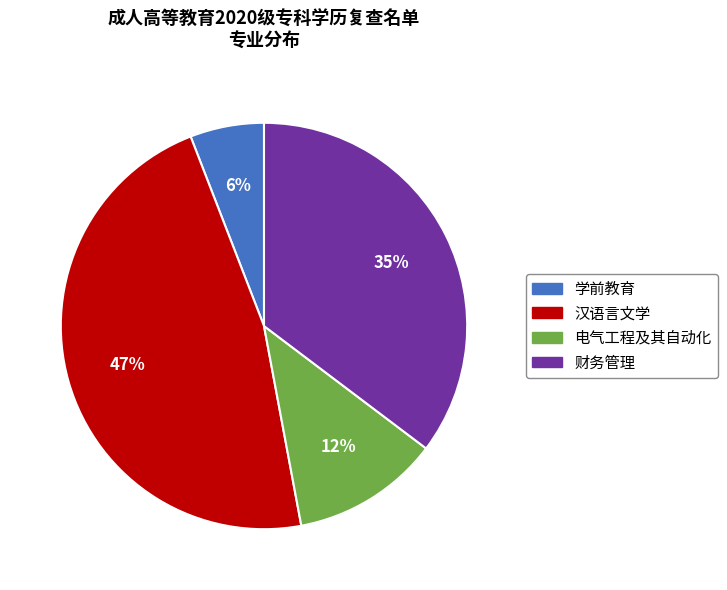

True or false: 学前教育 accounts for 14% of the total.

False